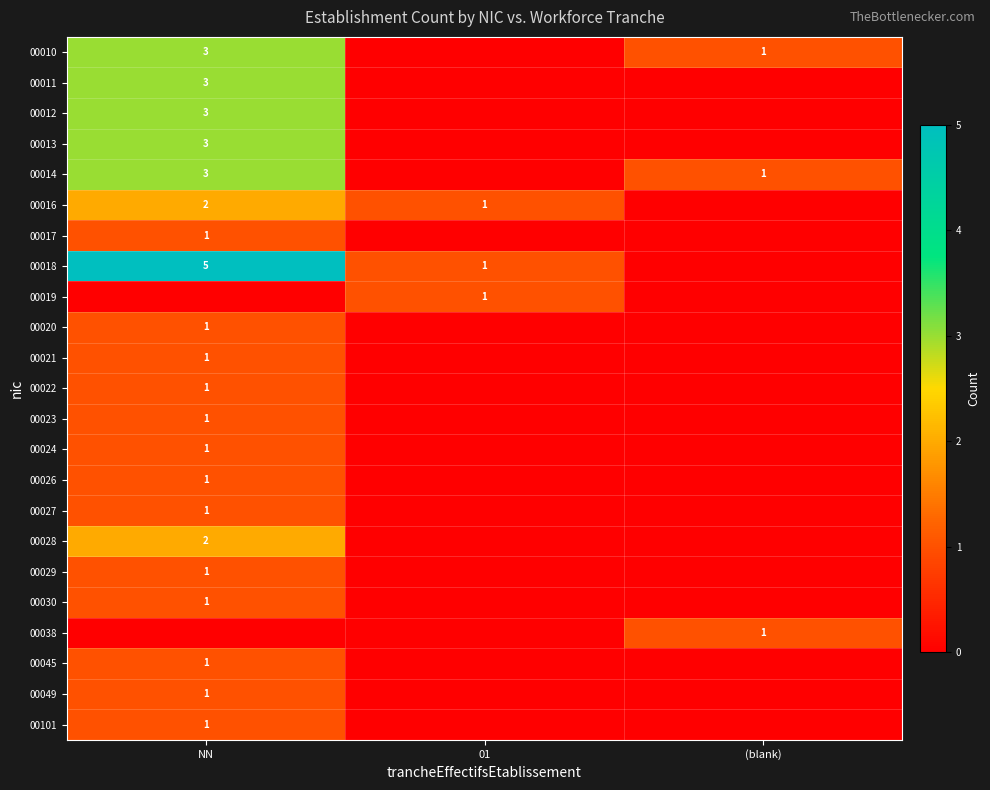

The 00013 series shows 3 at NN. True or false?

True